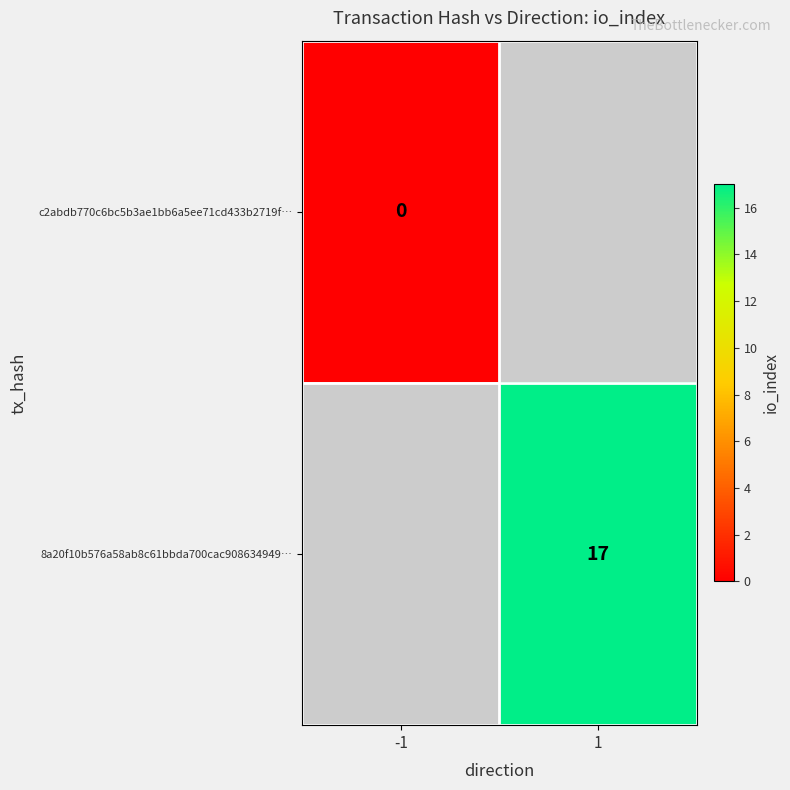

True or false: 8a20f10b576a58ab8c61bbda700cac908634949… has a value of 17 at 1.

True